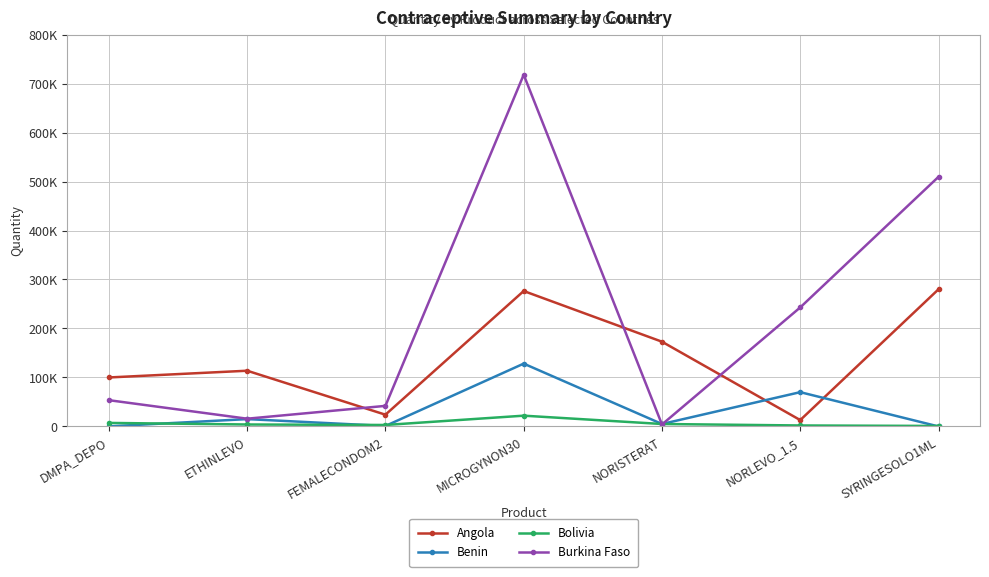

Where does the Benin series first go above 5000?

ETHINLEVO